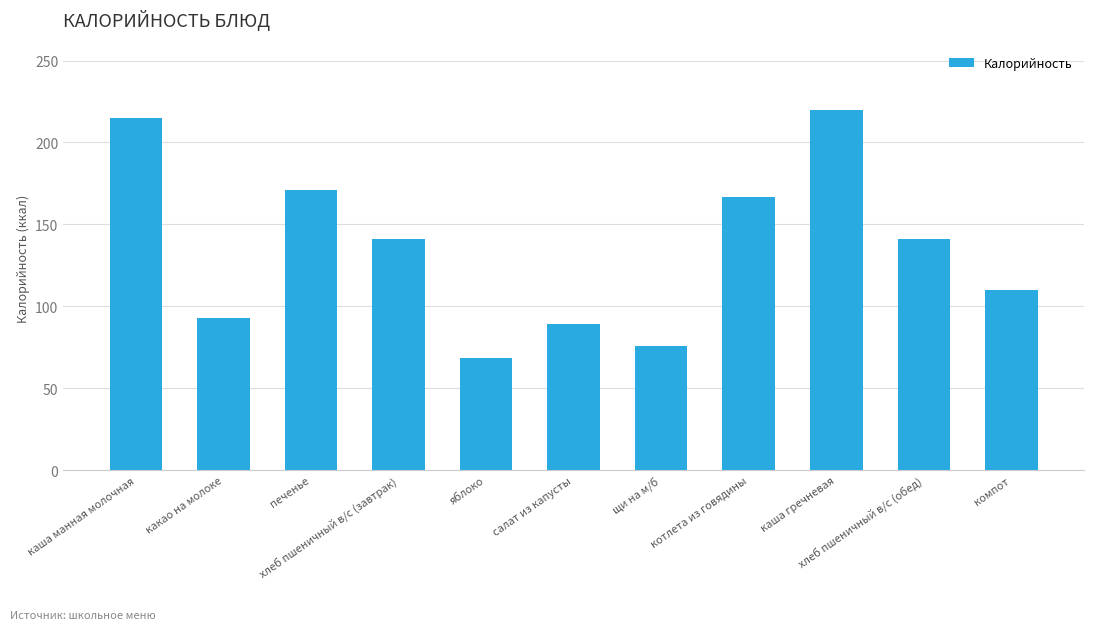

Which has a higher value, салат из капусты or какао на молоке?

какао на молоке